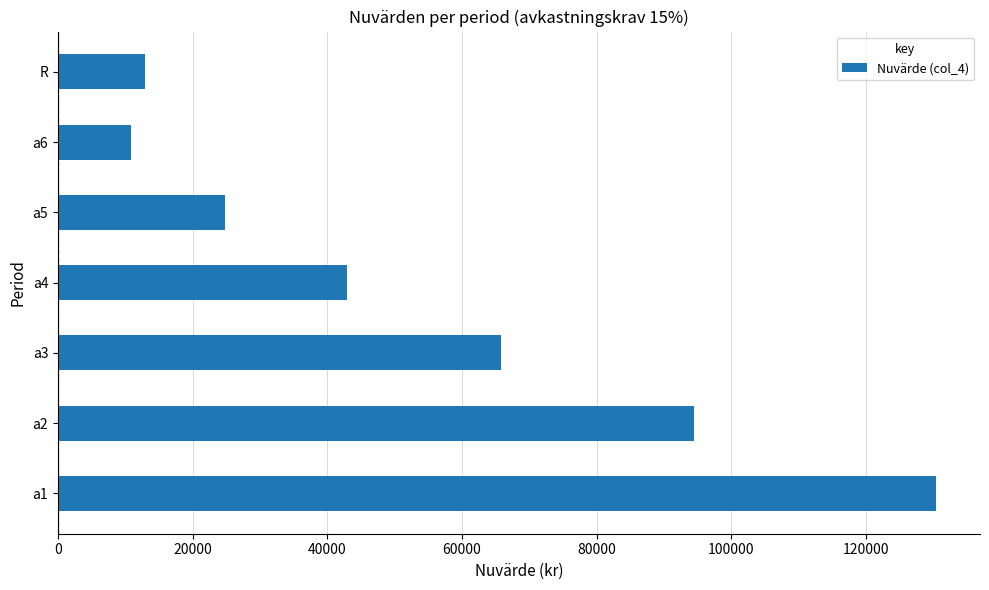

How many bars are there in total?

7